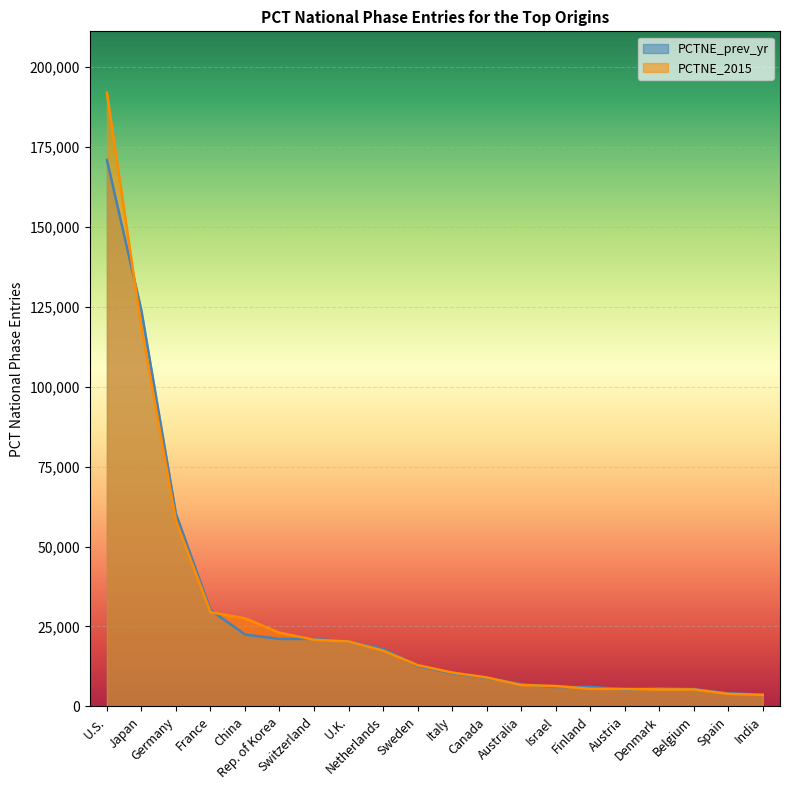

The value of PCTNE_2015 at Finland is 5491. True or false?

True